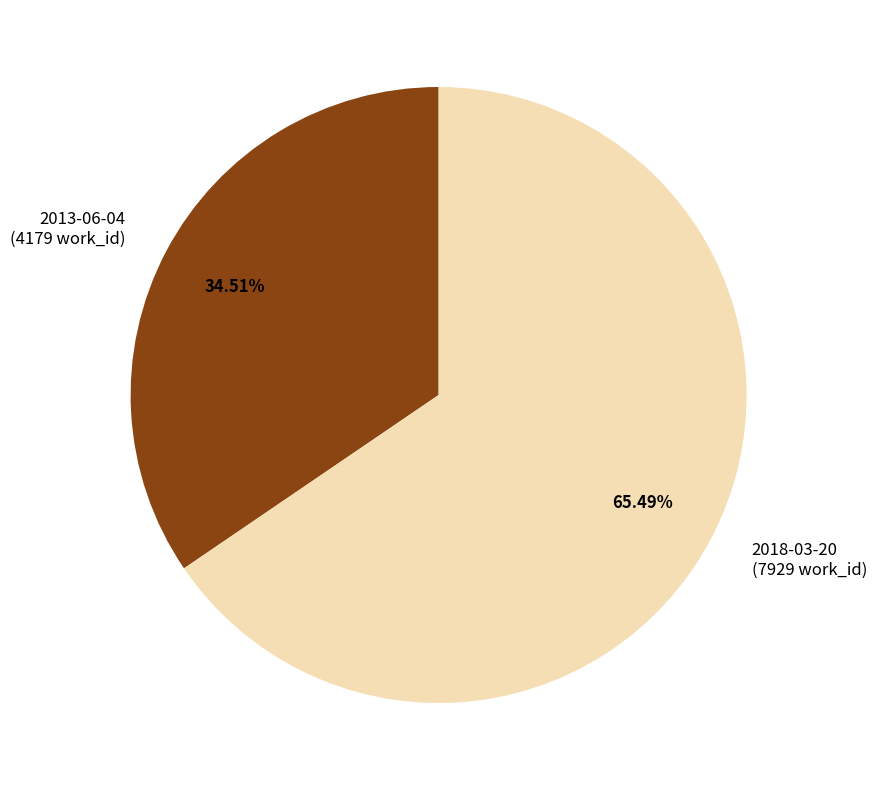

How many segments does this pie chart have?

2